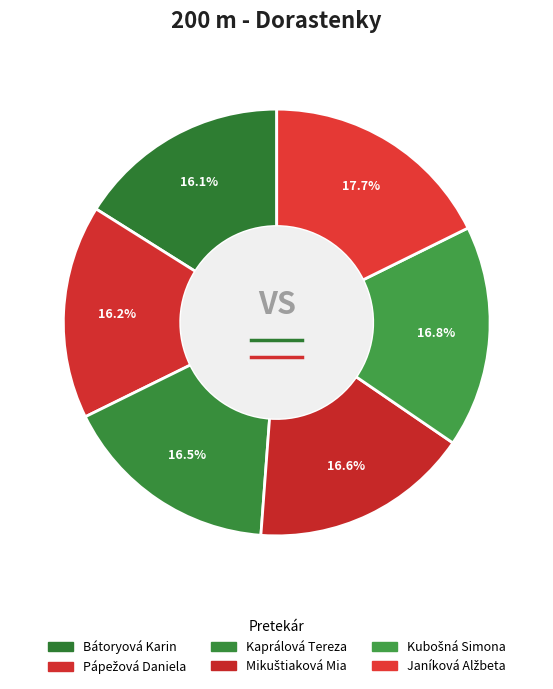

How many slices are in this pie chart?

6